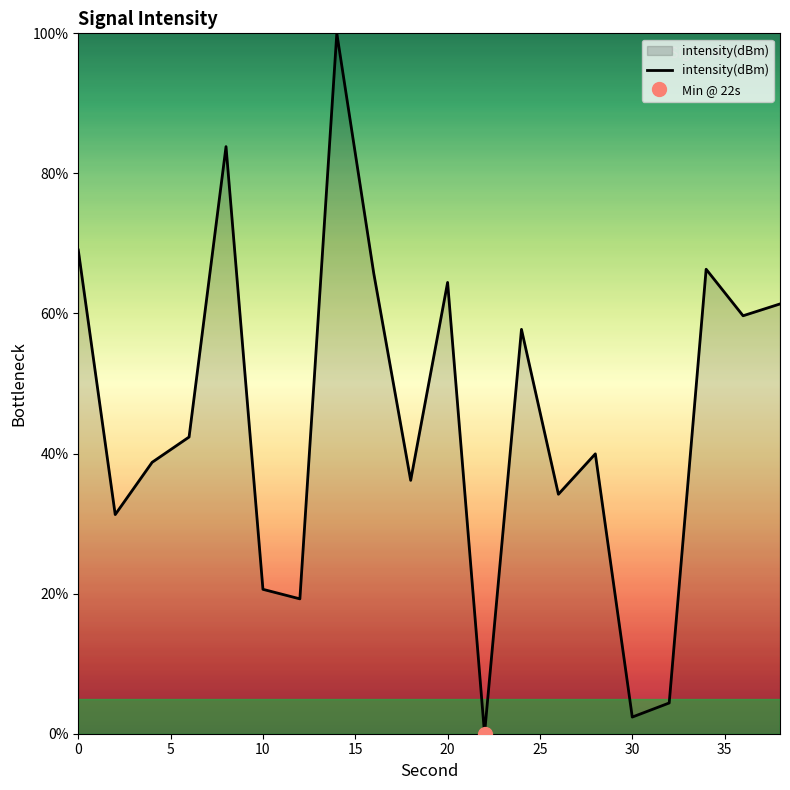

What is the greatest value displayed?

100.0